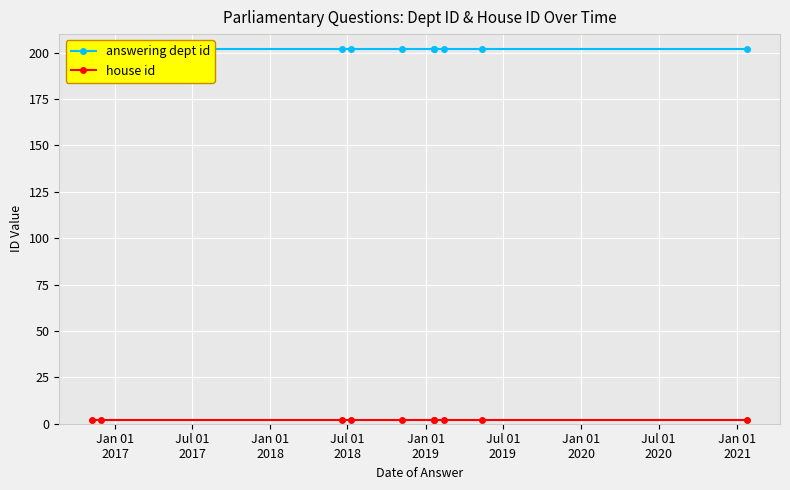

True or false: answering dept id and house id cross at least once.

False